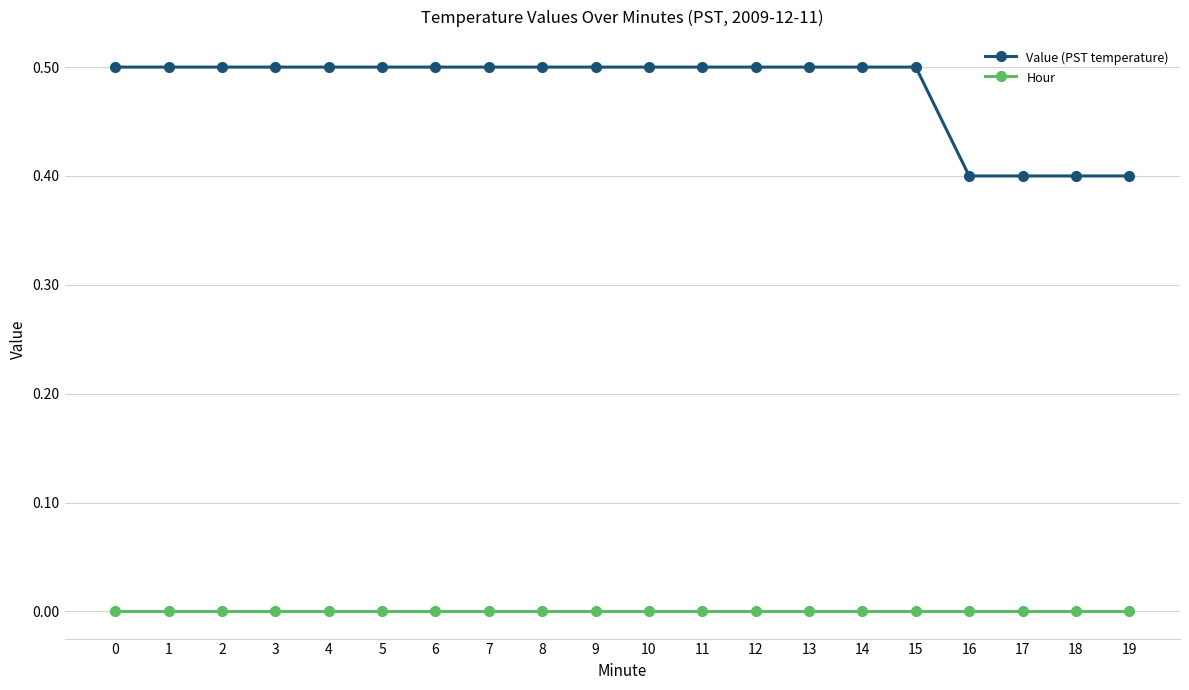

What is the maximum value shown in the chart?

0.5